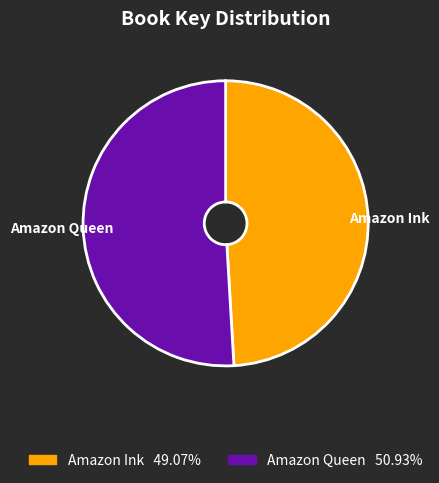

Which slice is the smallest?

Amazon Ink